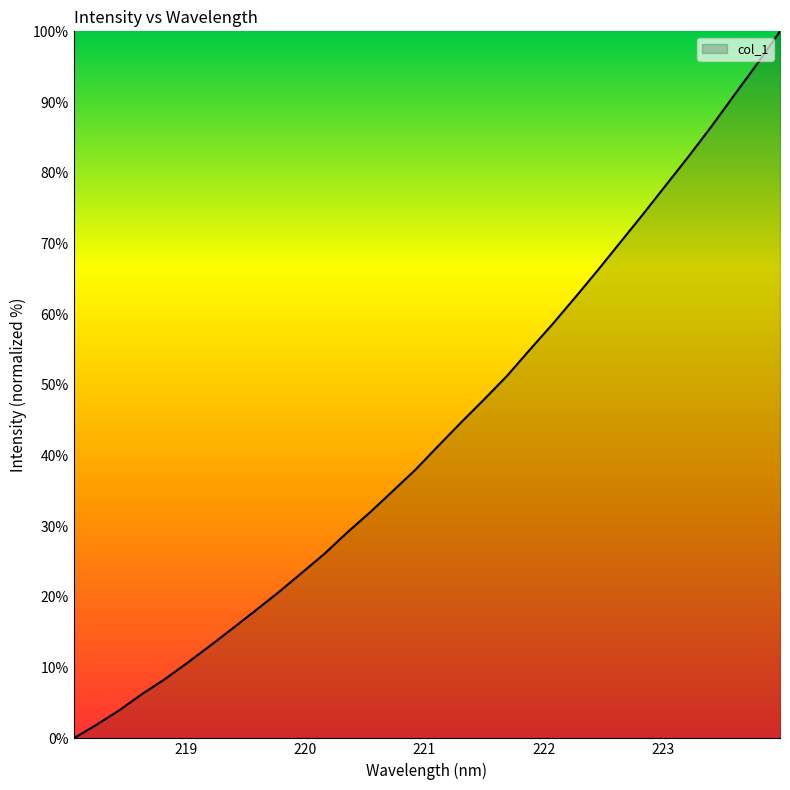

What is the difference between the maximum and minimum values?

100.0